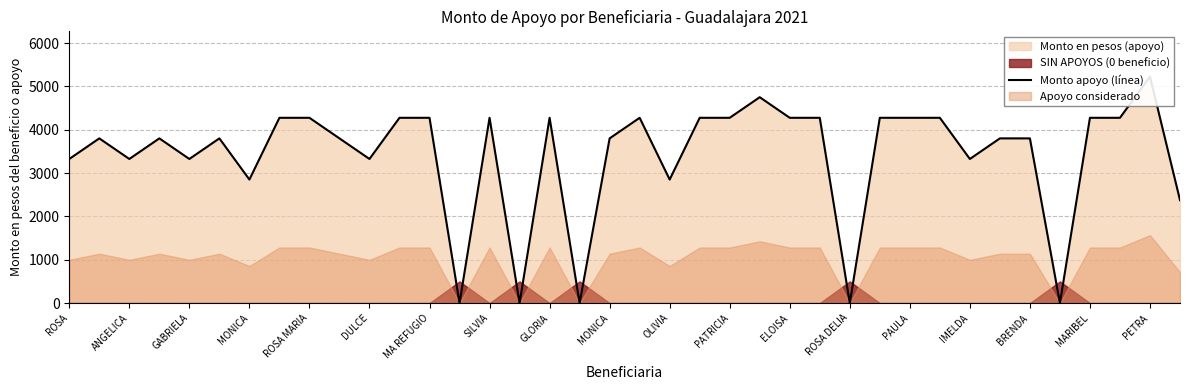

Where is the data nearest to the value 2612?

37